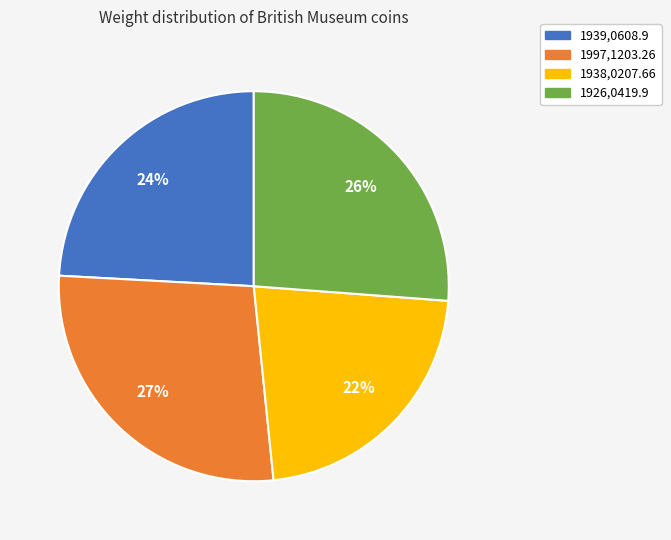

Do 1997,1203.26 and 1939,0608.9 together represent more than half of the pie?

Yes